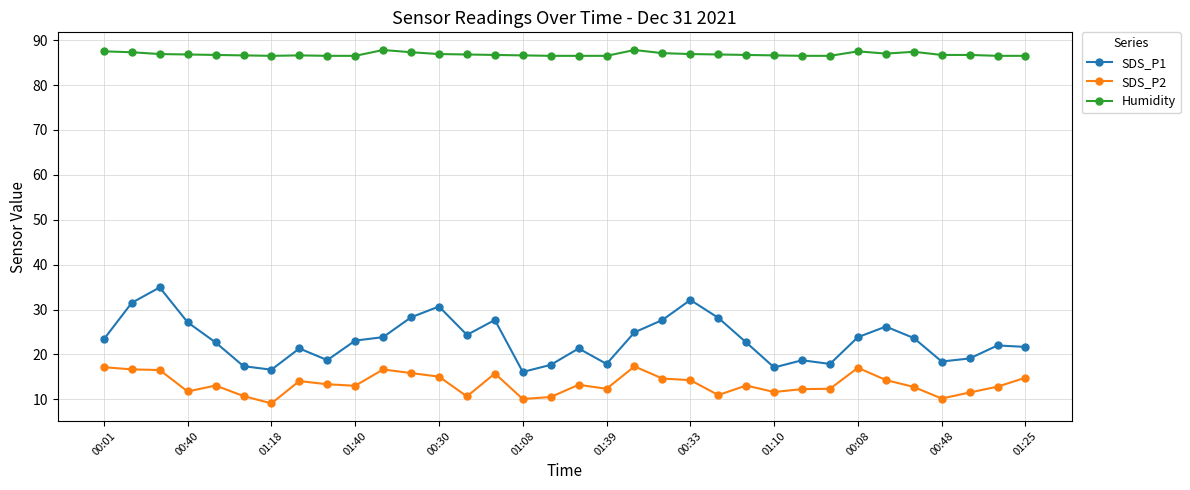

List the series in order of their peak value, lowest first.

SDS_P2, SDS_P1, Humidity